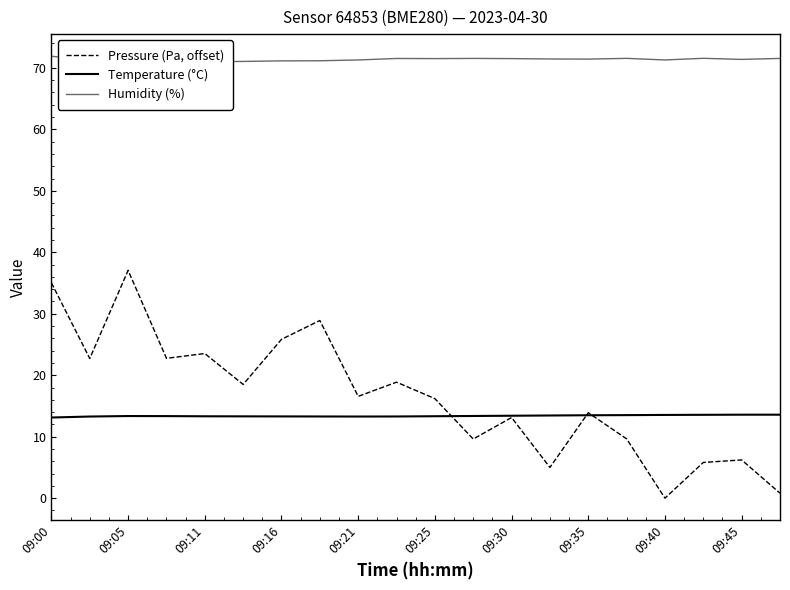

Is it true that Temperature (°C) equals 13.4 at 09:05?

True